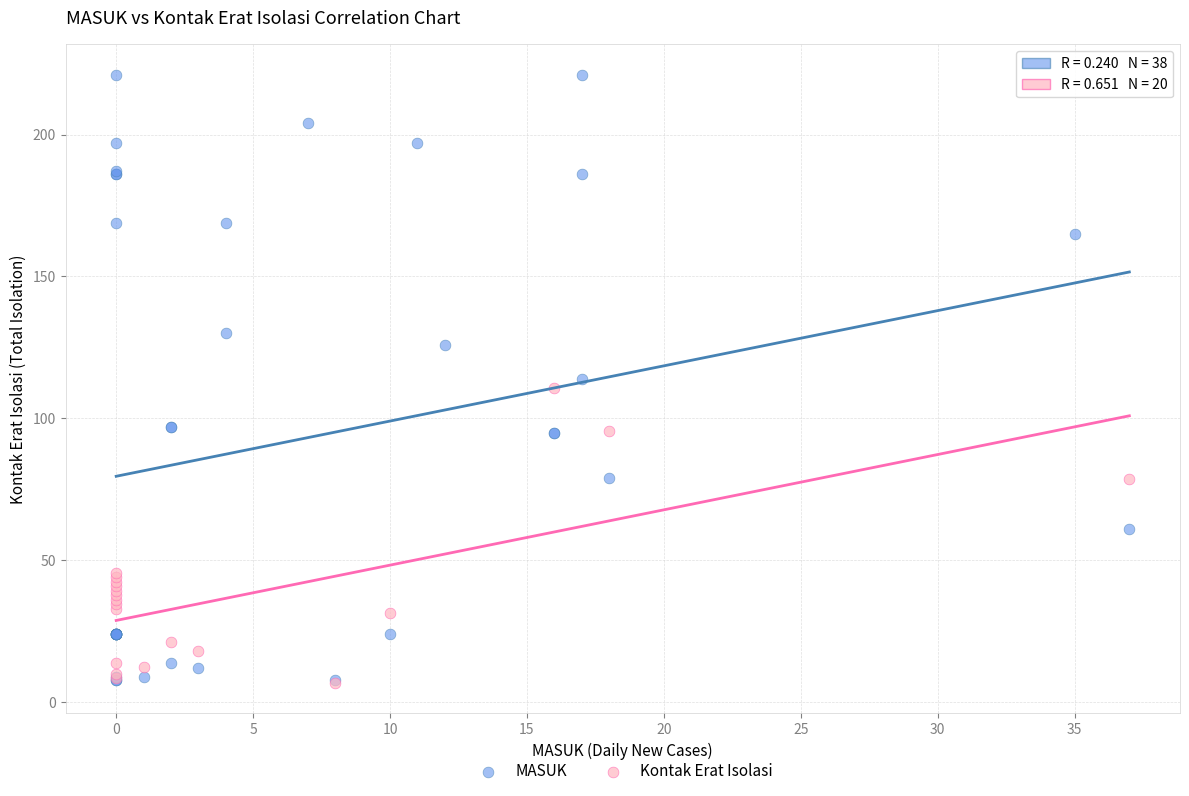

Which series has the widest spread of Y values?

MASUK